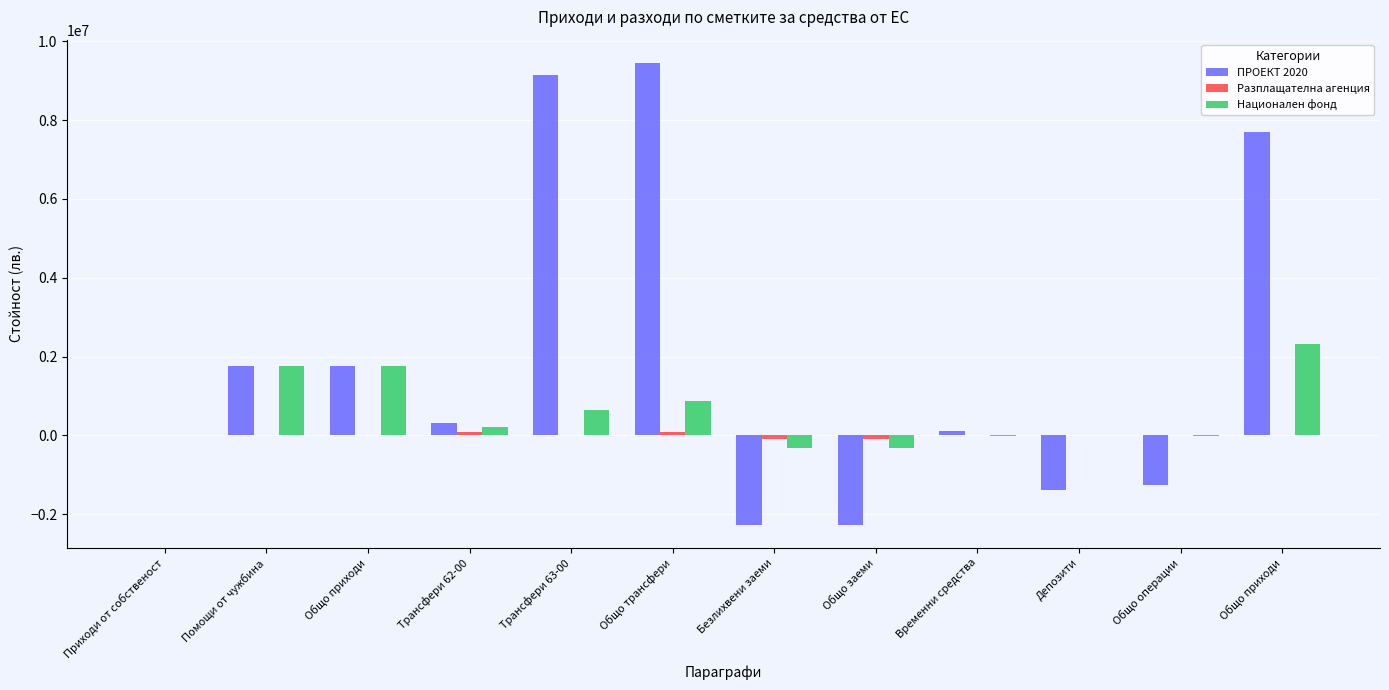

Are the bars grouped side by side (vs. stacked)?

Yes